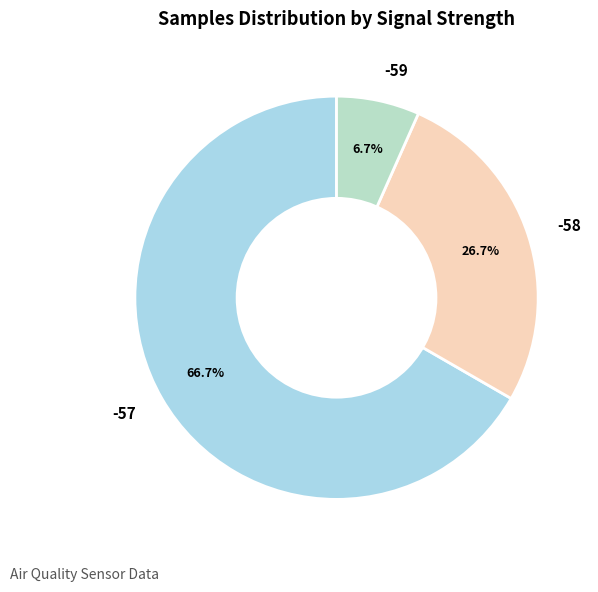

Between -58 and -57, which is larger?

-57